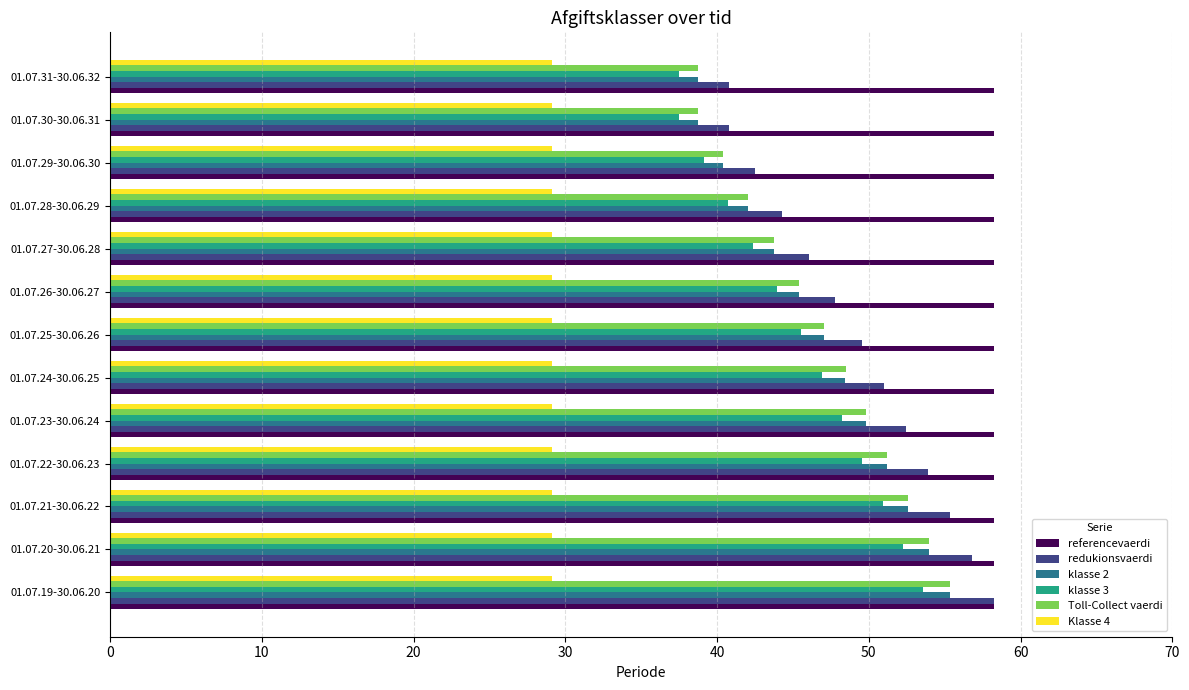

What is the minimum value for klasse 3?

37.5